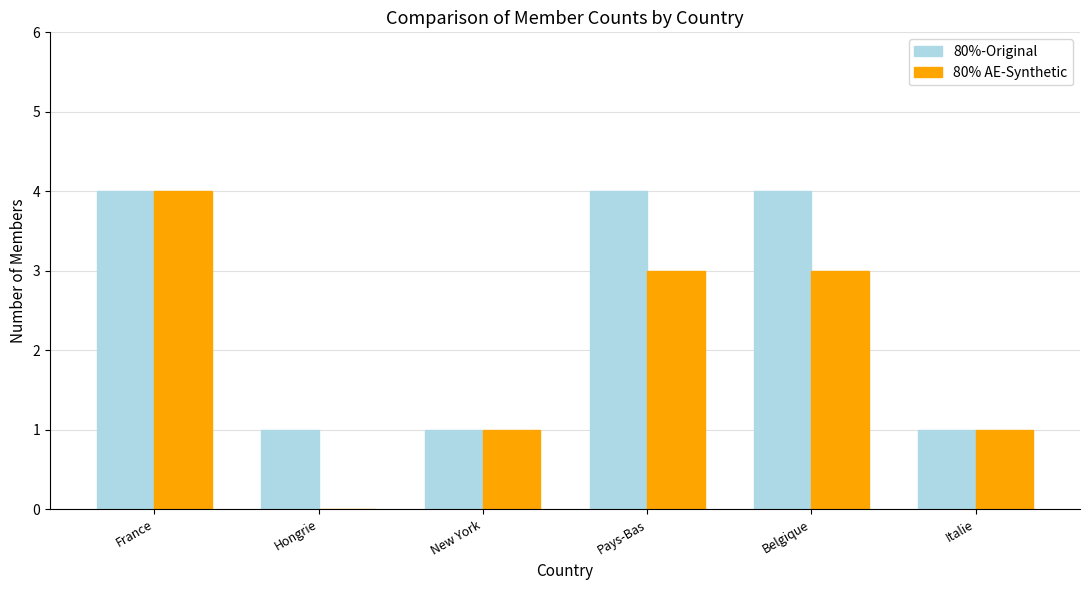

What is the total value across all series at France?

8